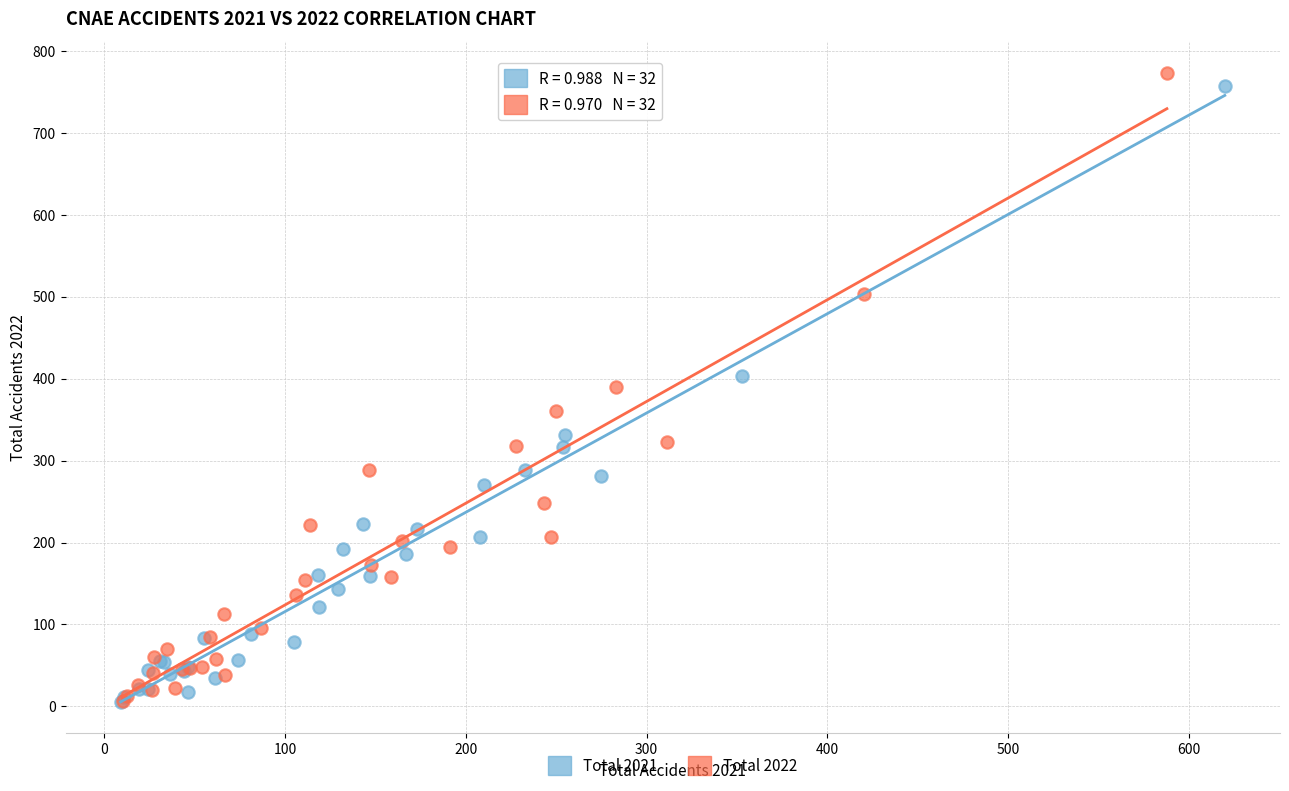

Which series has the widest spread of Y values?

Total 2022